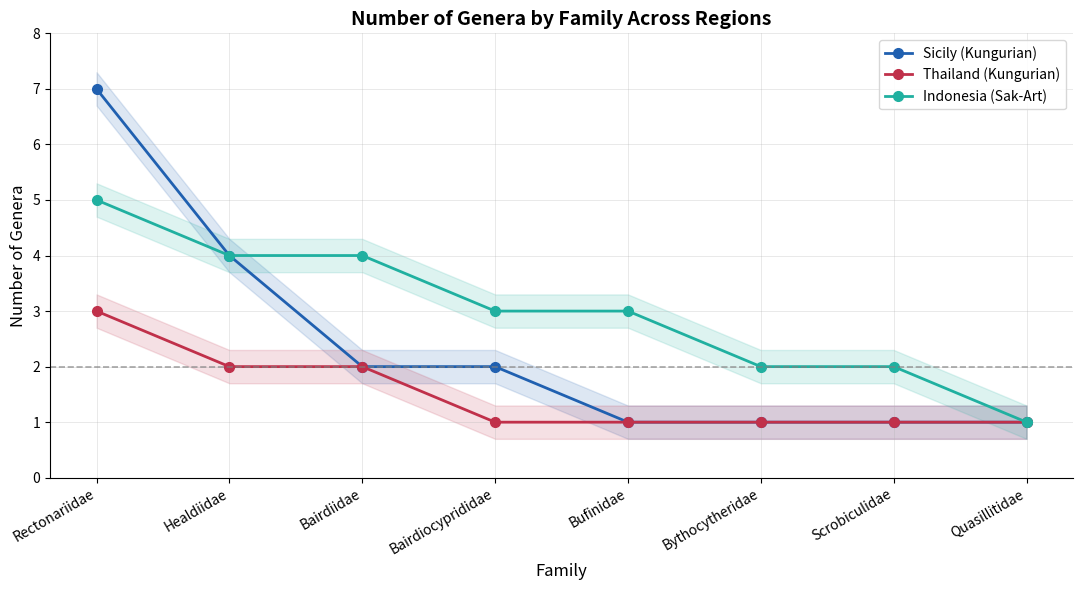

True or false: Sicily (Kungurian) has a value of 4 at Healdiidae.

True